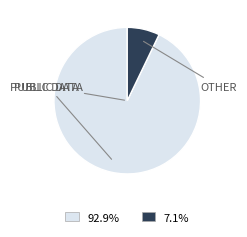

Is there a majority slice in this chart?

Yes